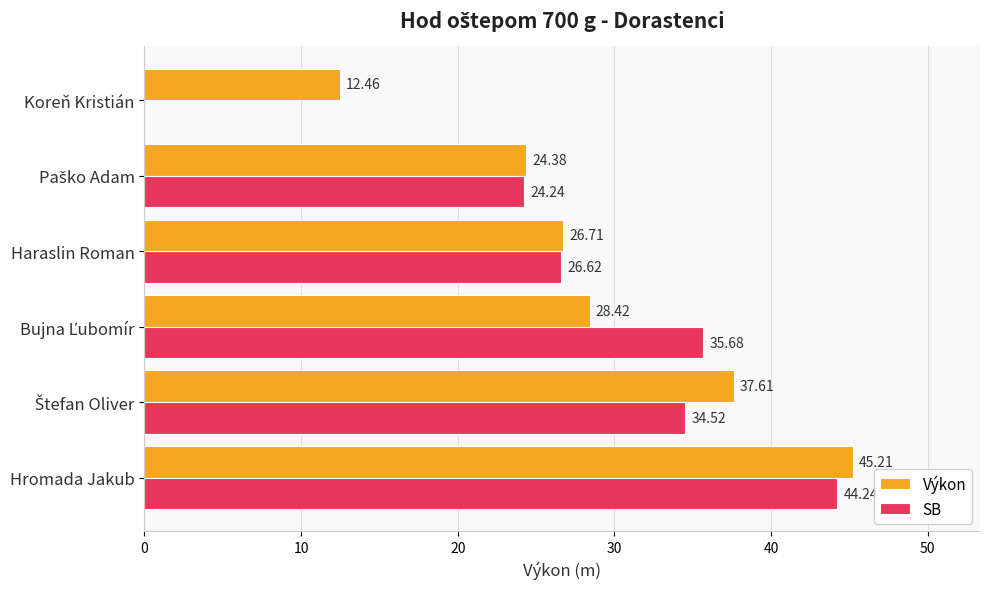

What is the sum of all Výkon values?

174.8